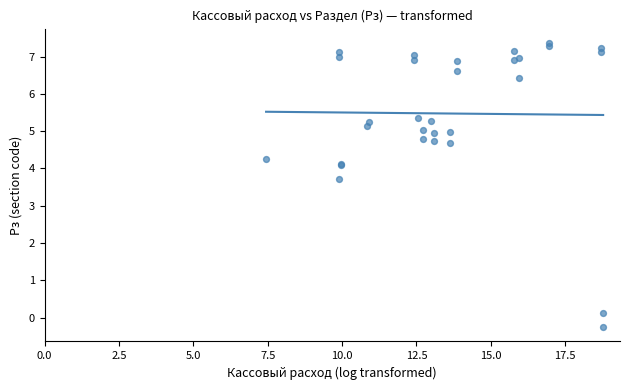

What Y value in the scatter plot is closest to 3?

3.7